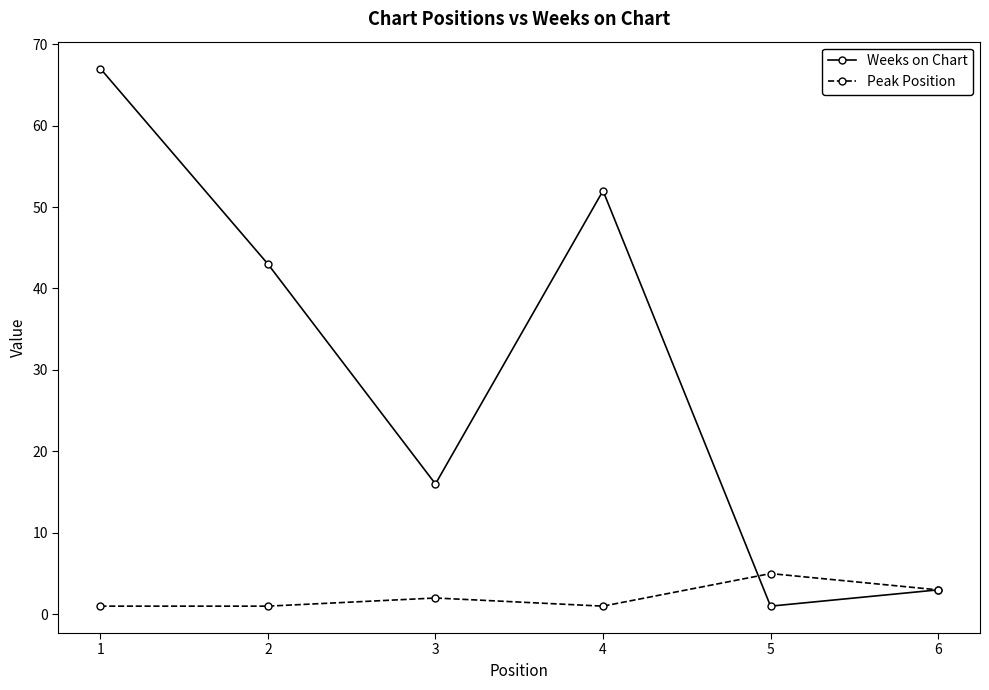

What is the approximate value of Weeks on Chart at 4, to the nearest 5?

50